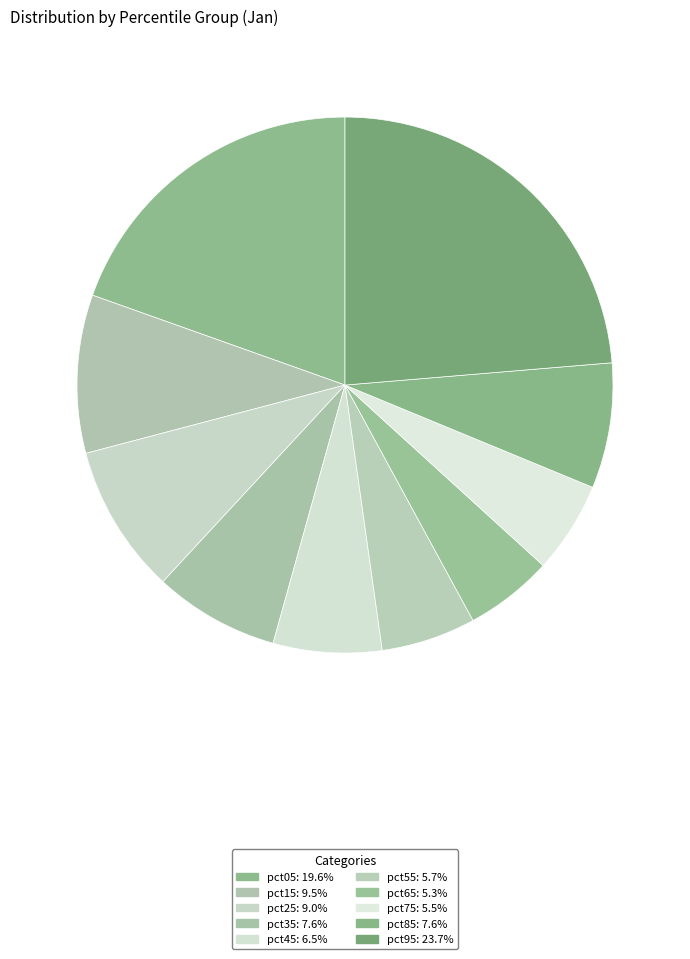

To the nearest percent, what is the average slice percentage?

10%